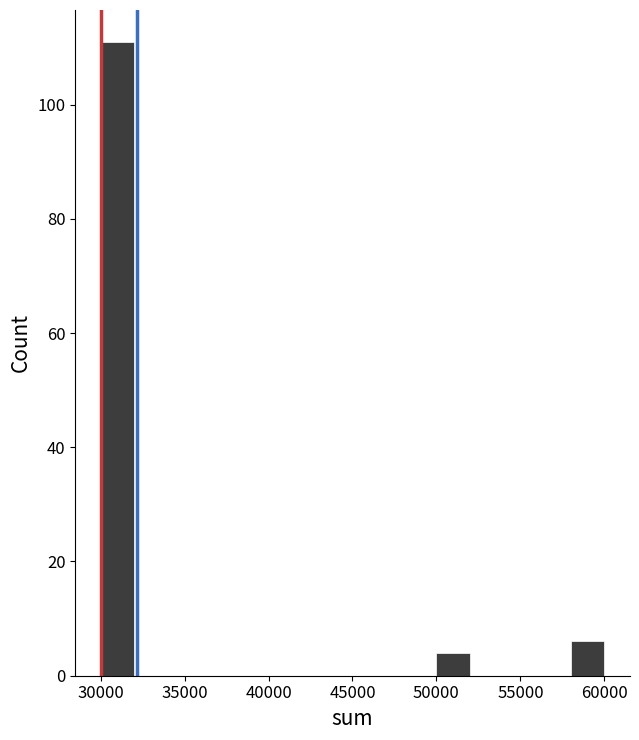

Over which range of the x-axis is the bar tallest?

30000 to 32000